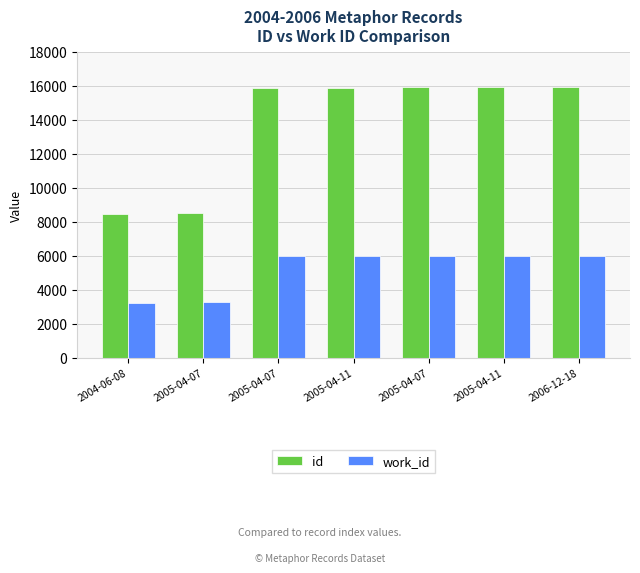

At which label does id first exceed 15898?

2005-04-07